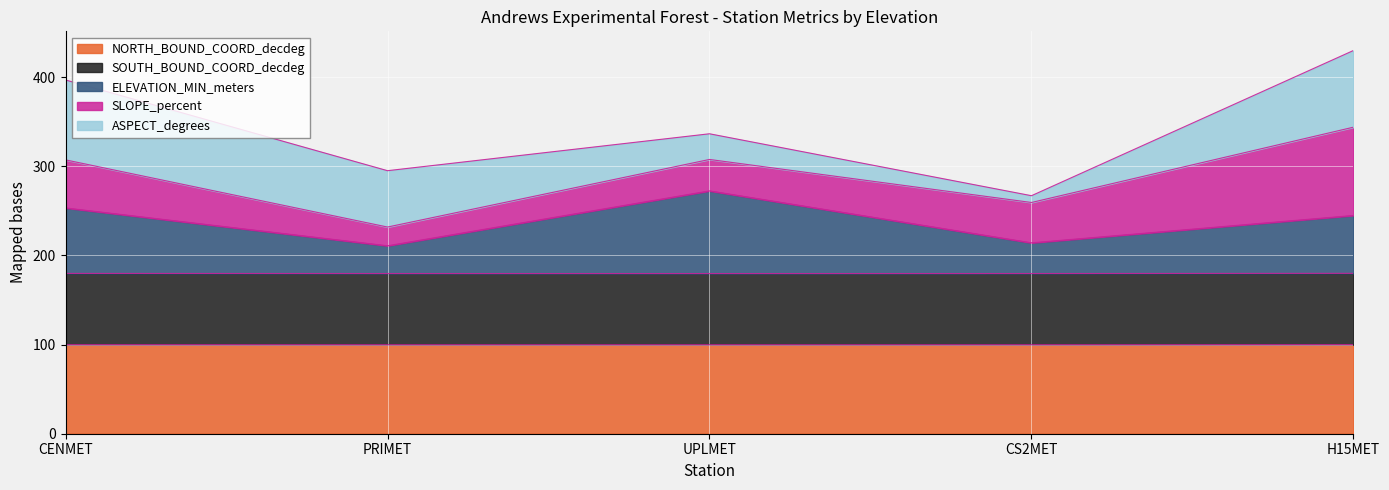

Does the chart display data point markers on the line(s)?

No